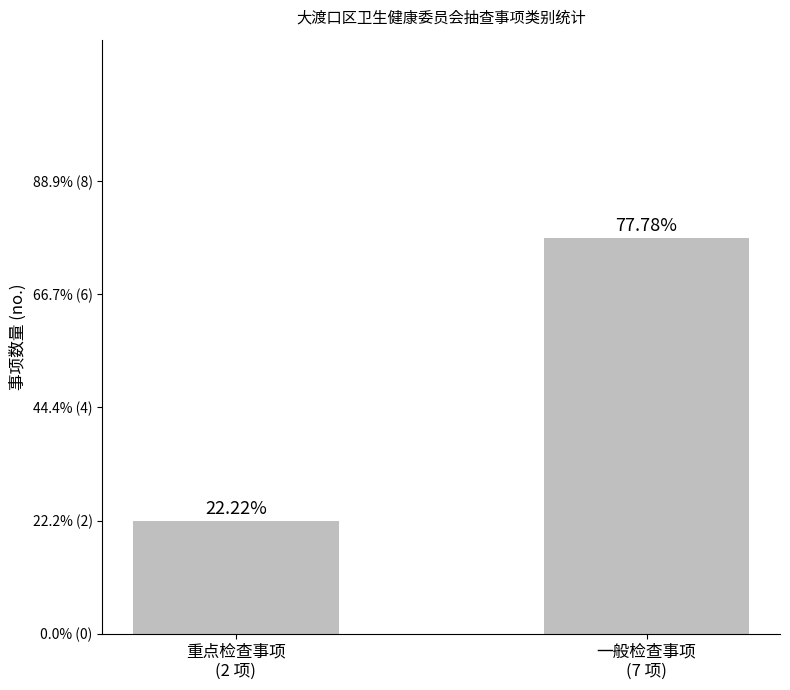

Does the chart contain any negative values?

No